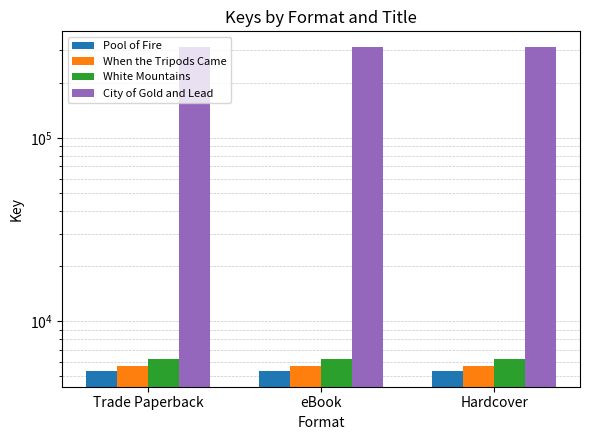

What is the sum of all White Mountains values?

18675